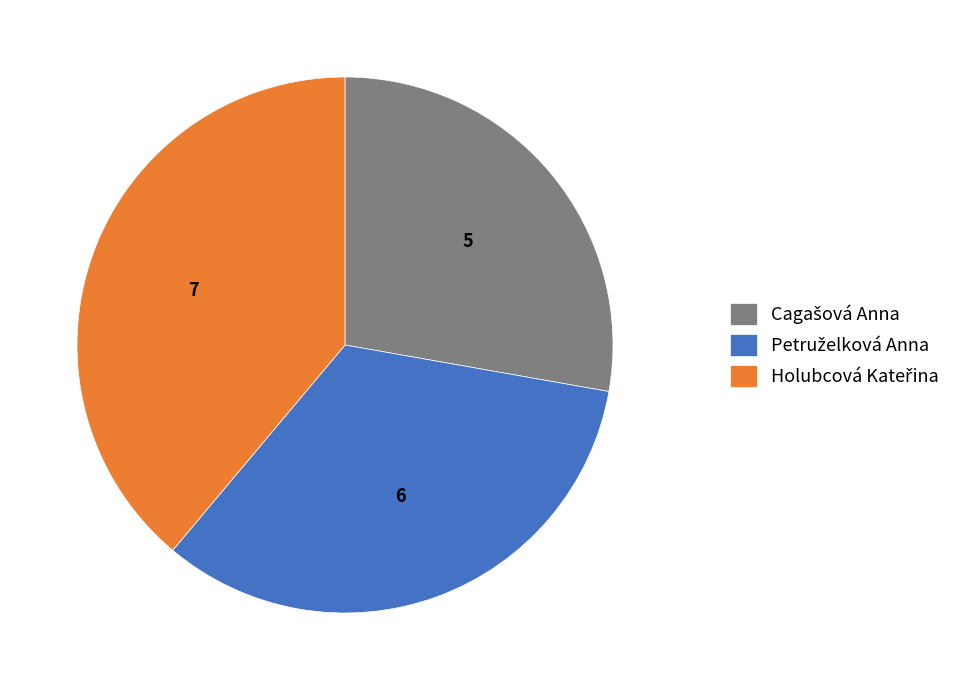

Does any single category account for the majority?

No